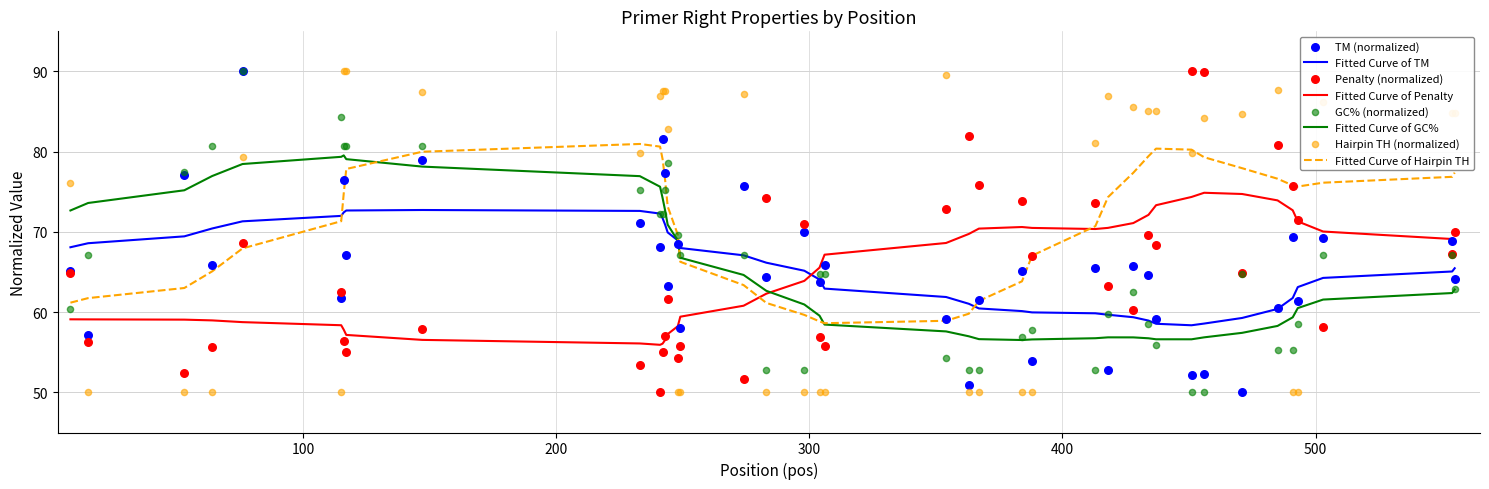

Which series contains the lowest Y value?

pen